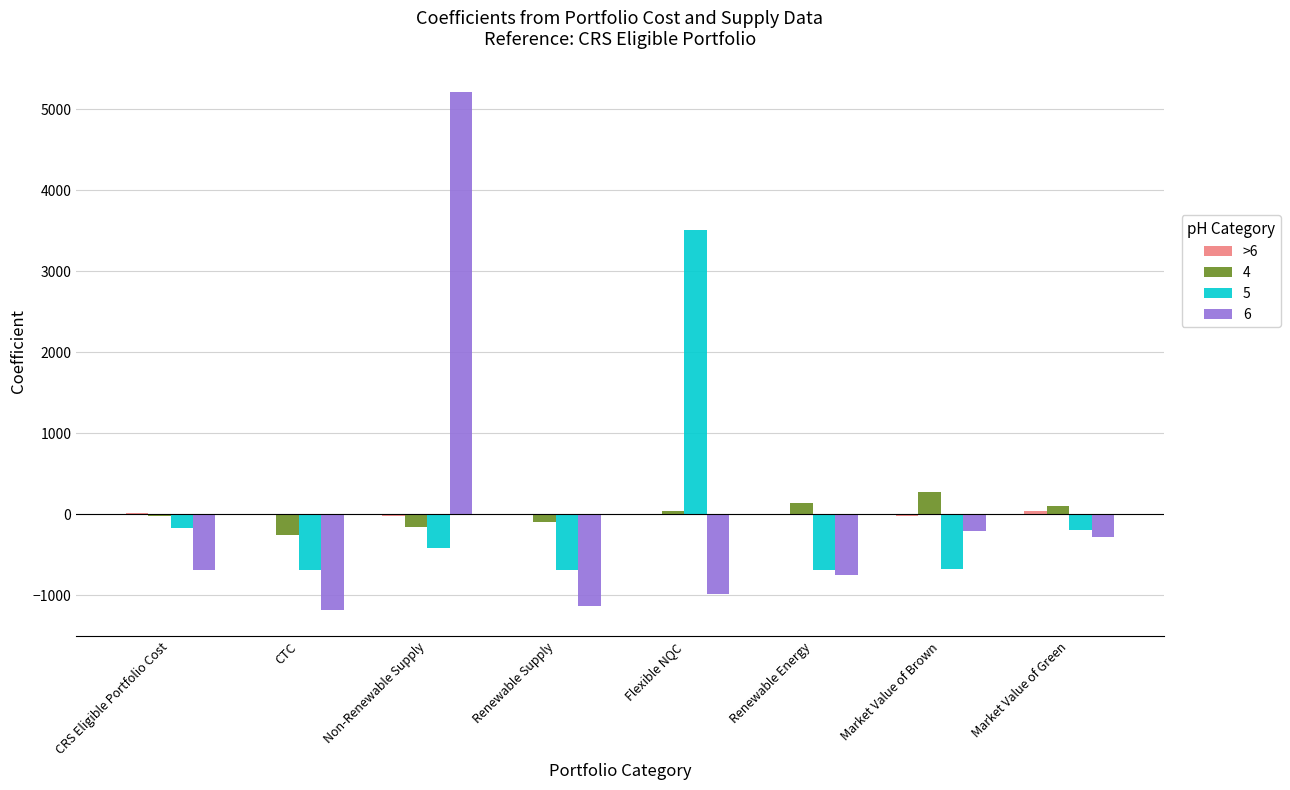

Is the value of 5 at Non-Renewable Supply greater than the value of 6 at Market Value of Green?

No